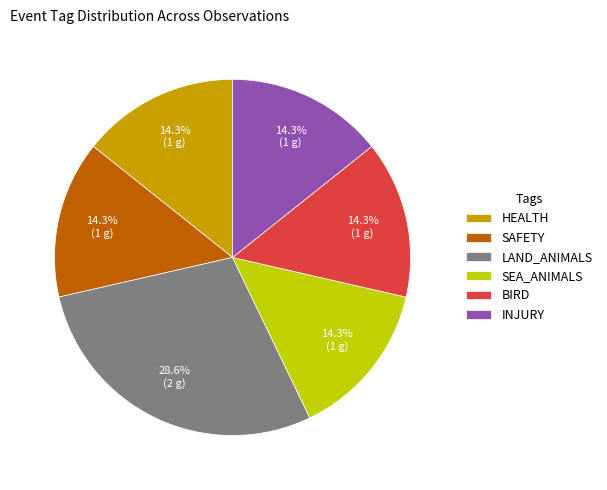

Is HEALTH the majority of the pie?

No